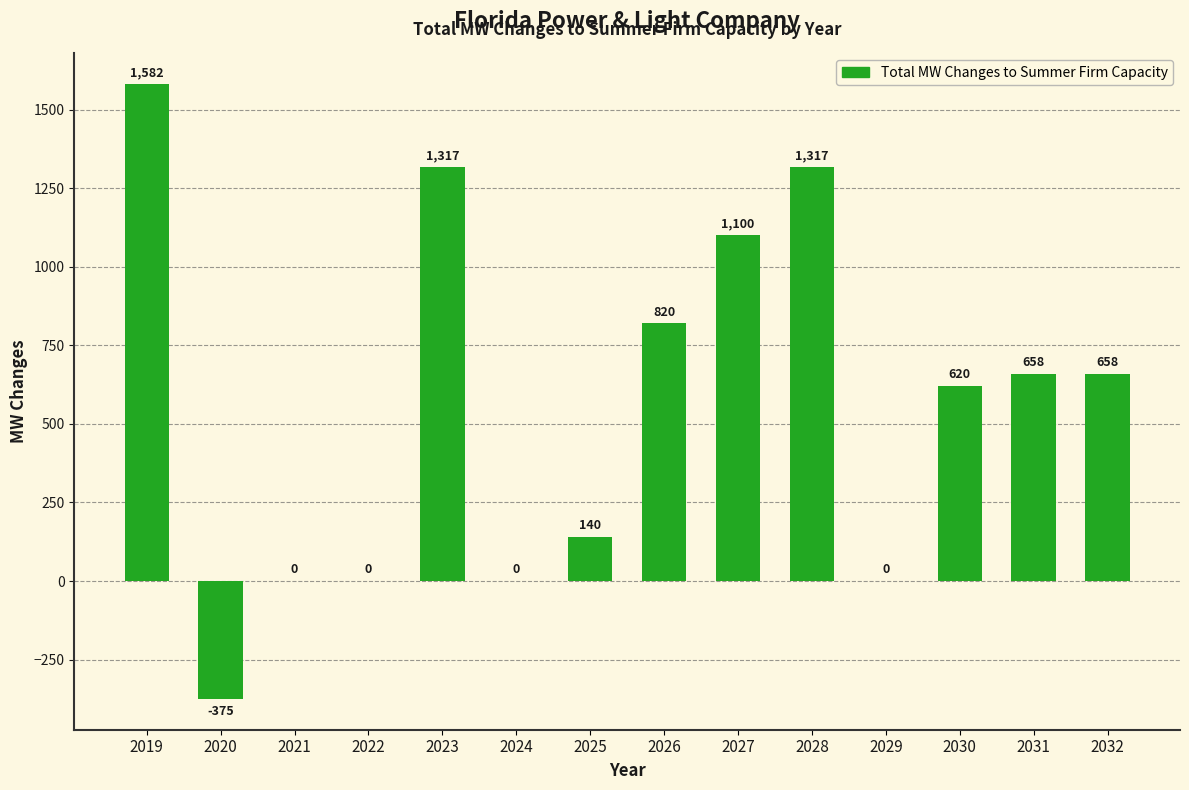

Between 2026 and 2020, which is larger?

2026